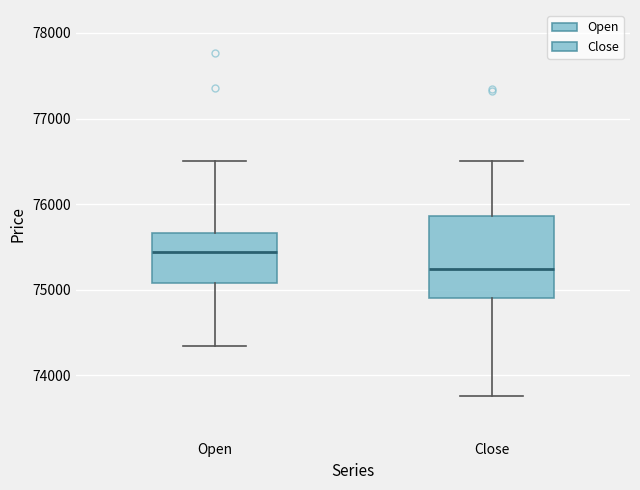

Where does the lower whisker of the box for Close end on the y-axis? The values are not printed on the chart, so give them approximately, as read against the axis.

73800